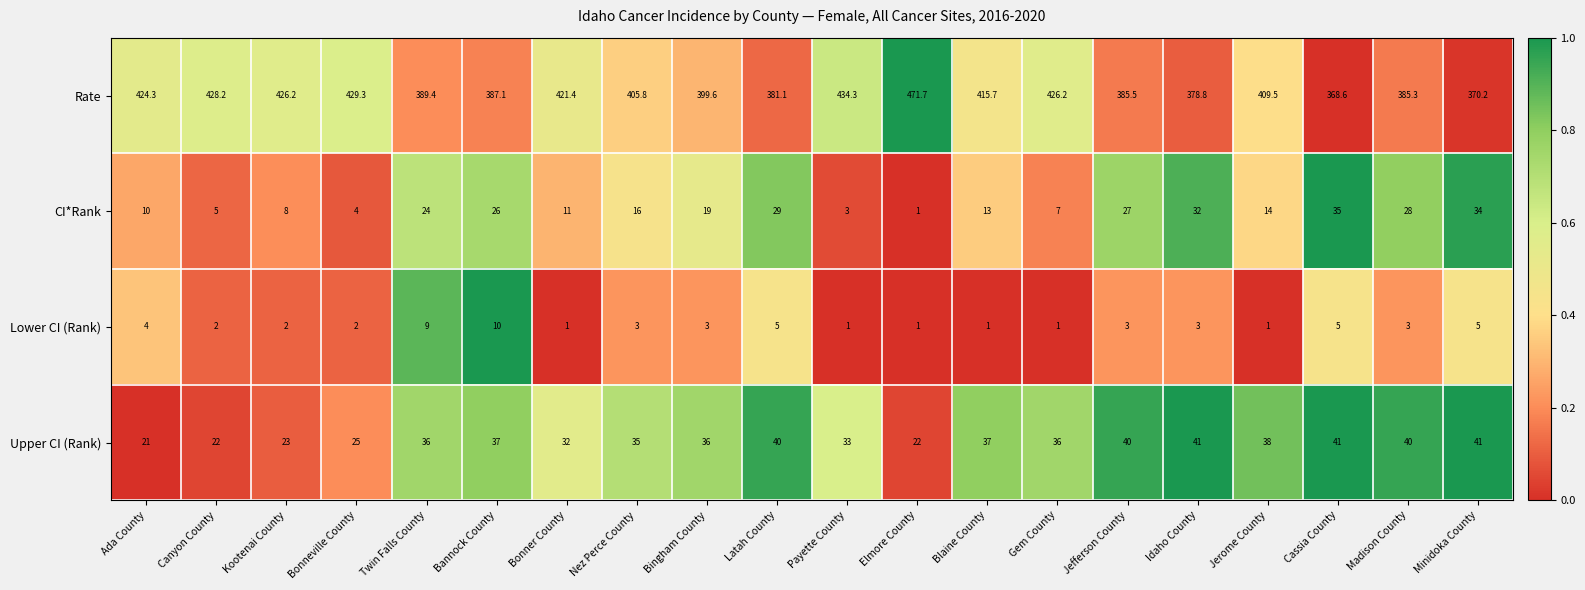

At Blaine County, list the series in order from smallest to largest.

Lower CI (Rank), CI*Rank, Upper CI (Rank), Rate